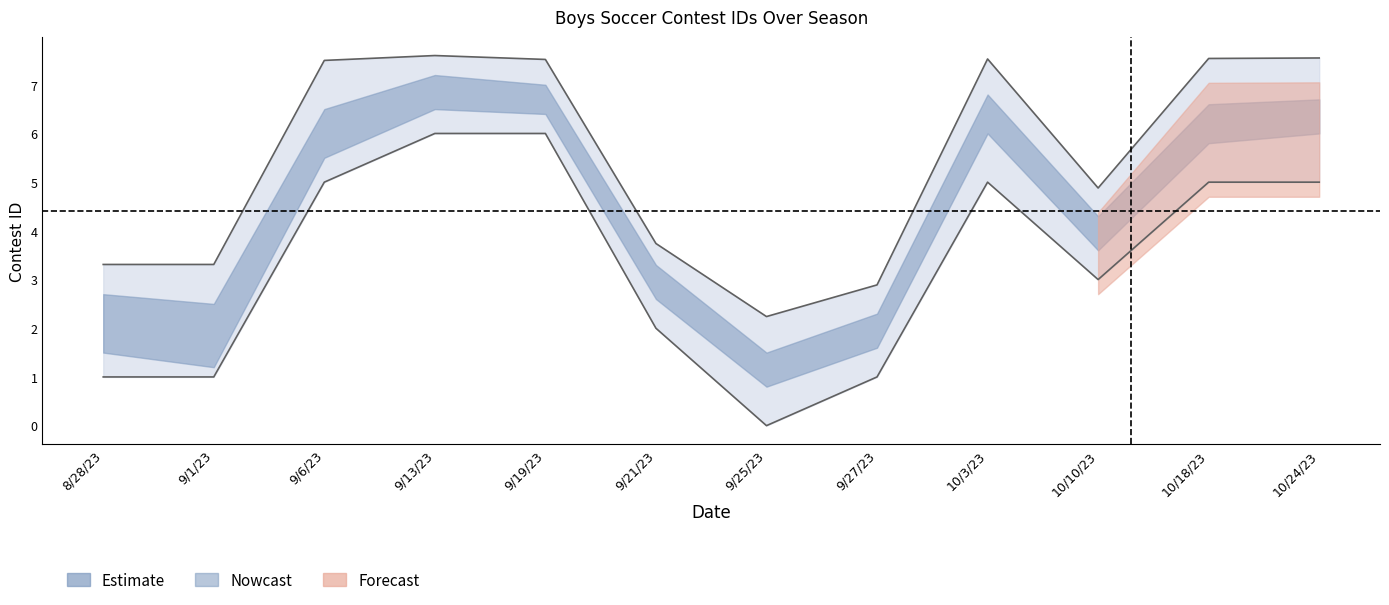

The value of upper_band at 10/18/23 is 2.7. True or false?

False